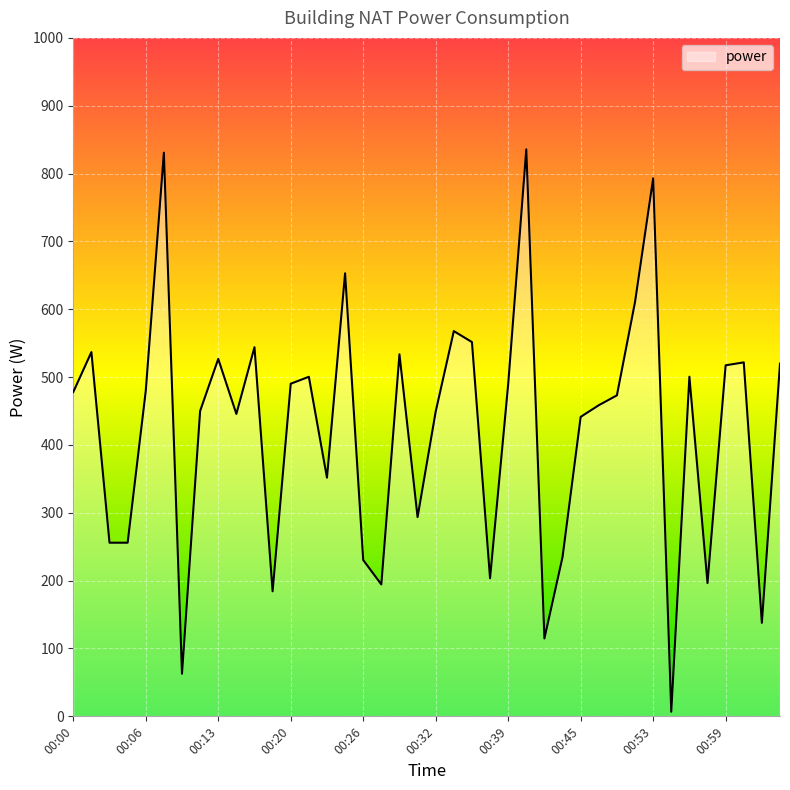

What is the difference between the maximum and minimum values?

829.0